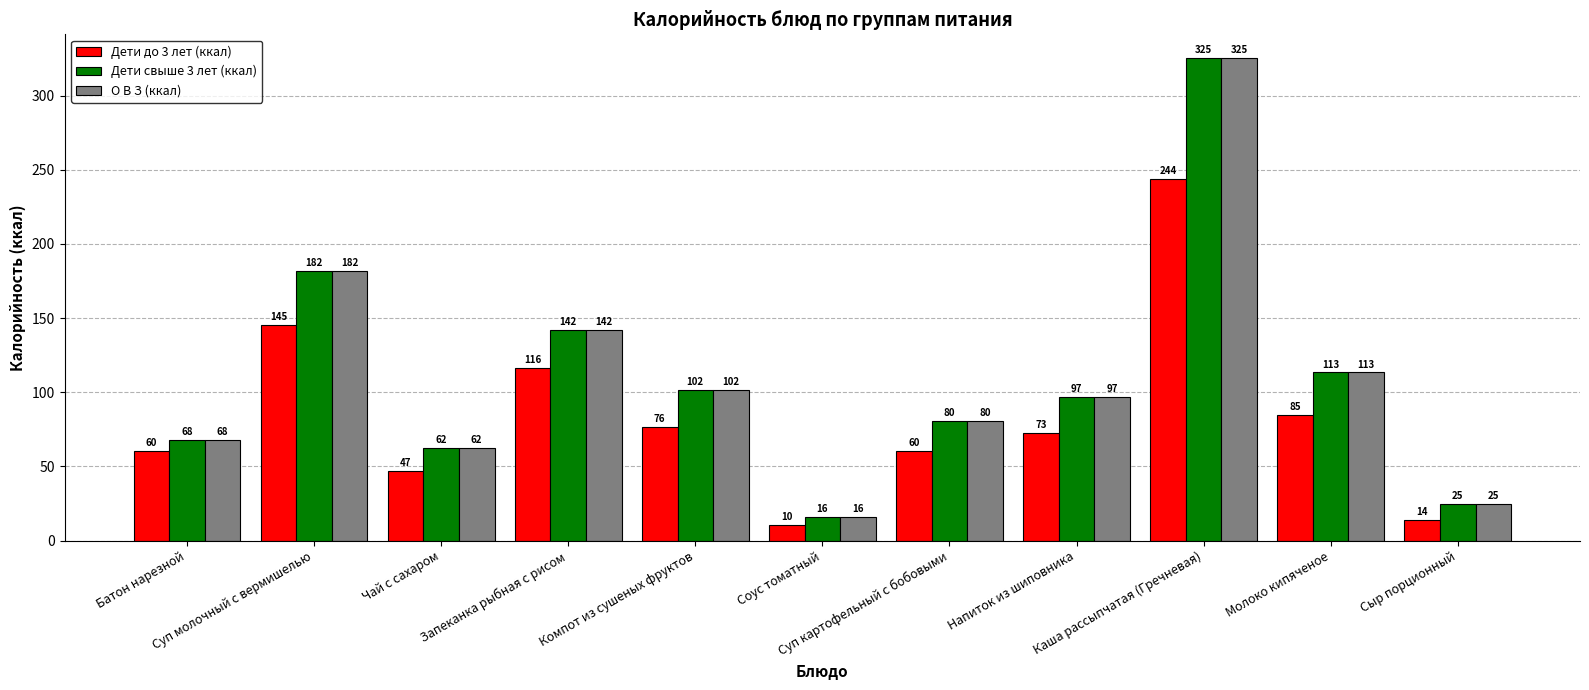

Is the value of Дети свыше 3 лет (ккал) at Молоко кипяченое greater than the value of Дети до 3 лет (ккал) at Компот из сушеных фруктов?

Yes